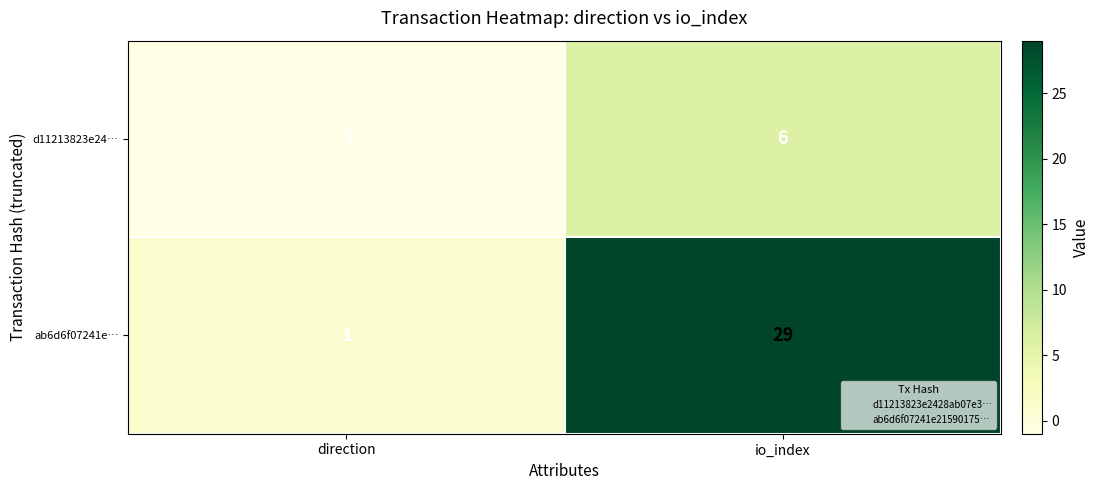

Which series has the widest spread of values?

ab6d6f07241e…